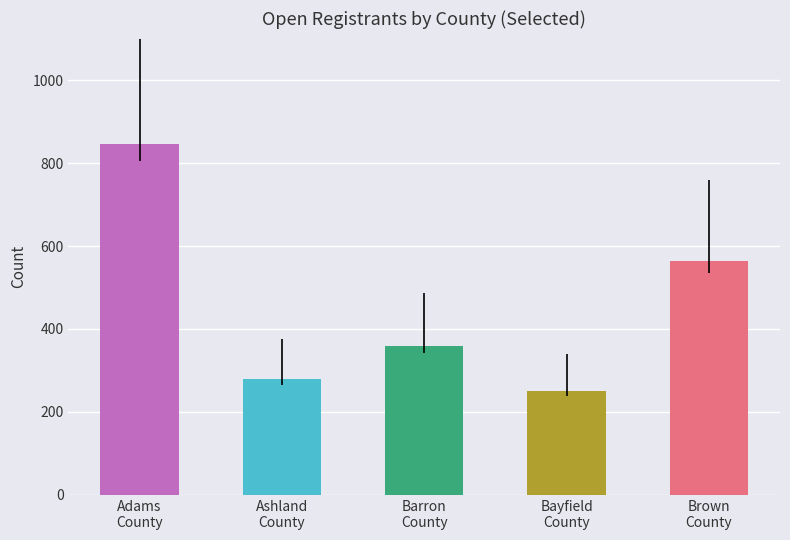

What is the label of the 5th bar from the right?

Adams
County